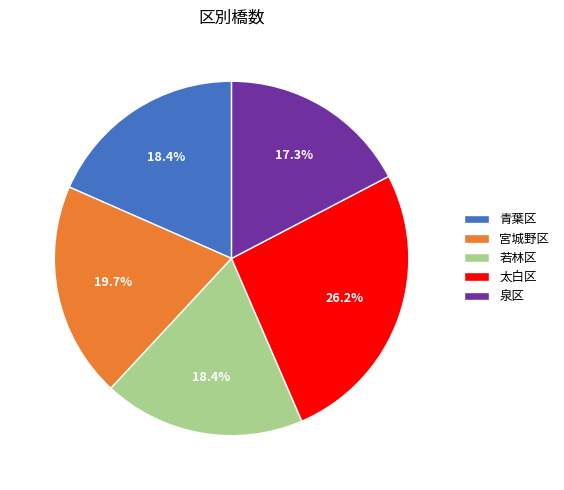

Approximately how many times larger is the value at 太白区 compared to 泉区?

1.5